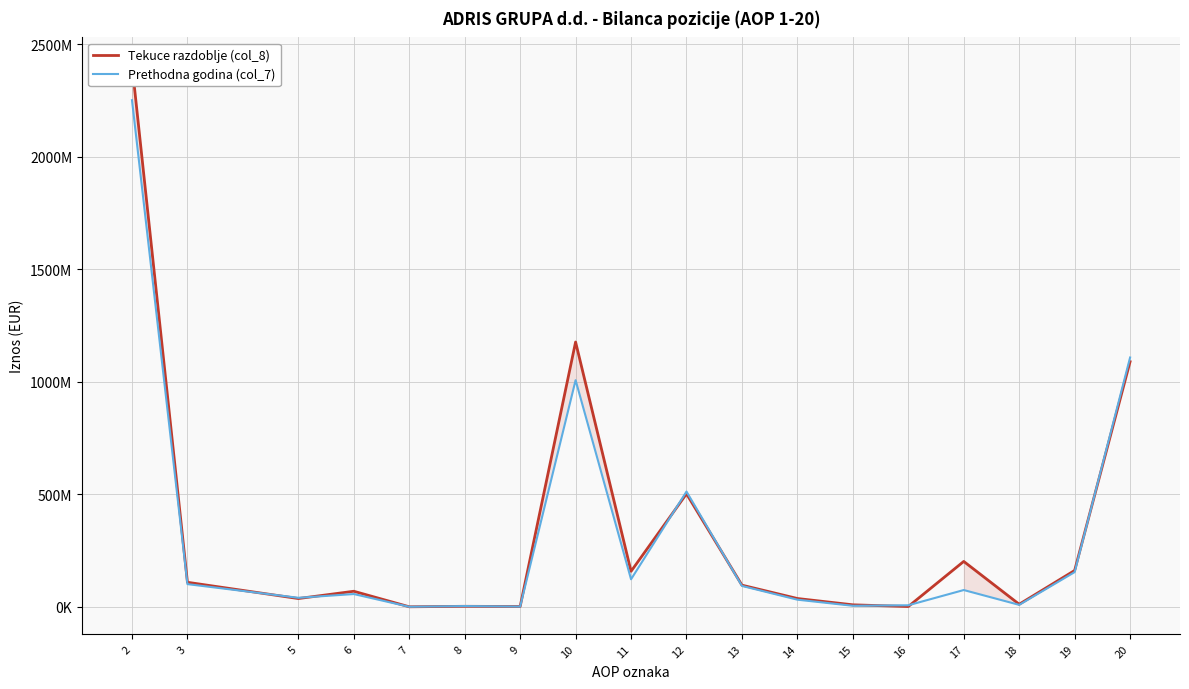

Does the chart have visible grid lines?

Yes